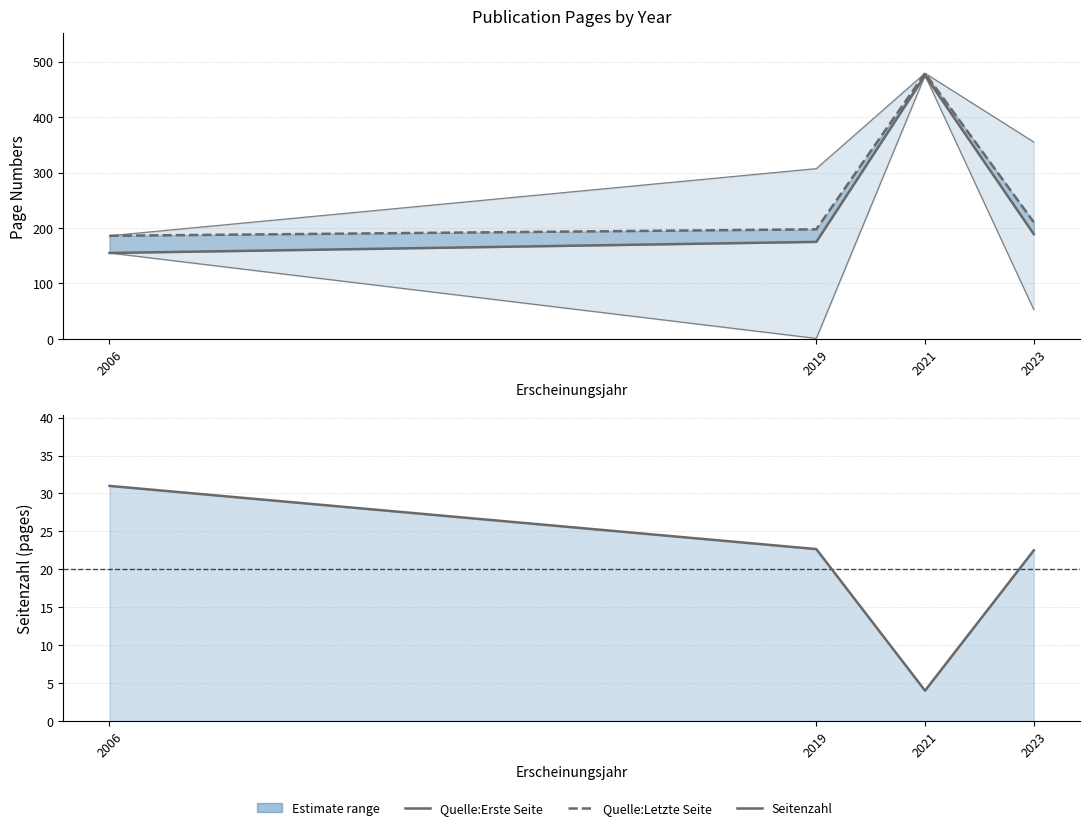

Which category has the lowest value in the Quelle:Letzte Seite series?

2006